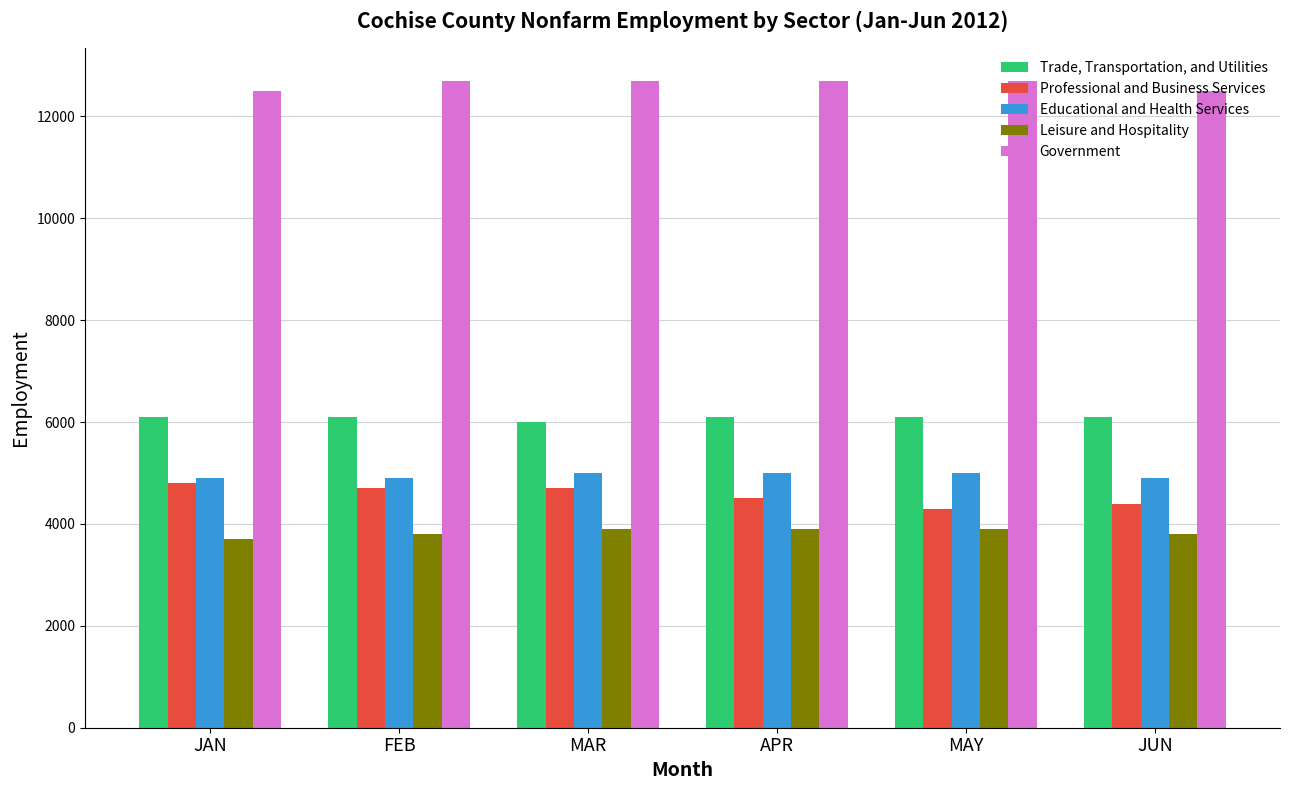

What is the label of the 2nd bar from the left?

FEB